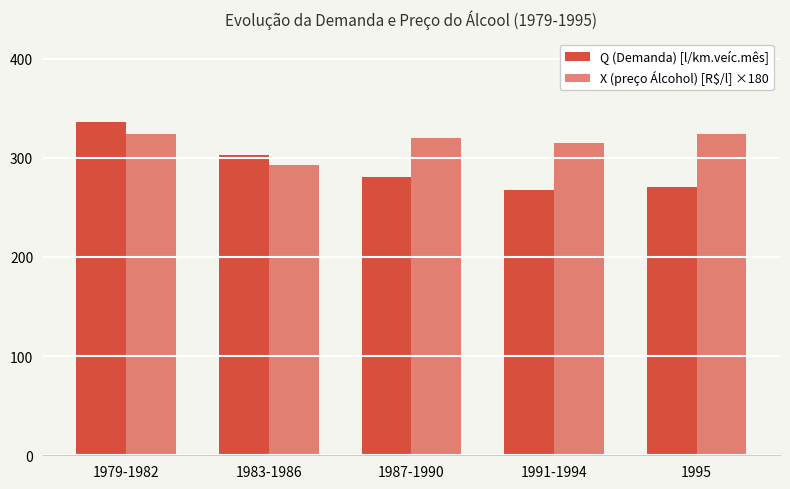

True or false: Q (Demanda) [l/km.veíc.mês] has a value of 281.0 at 1987-1990.

True